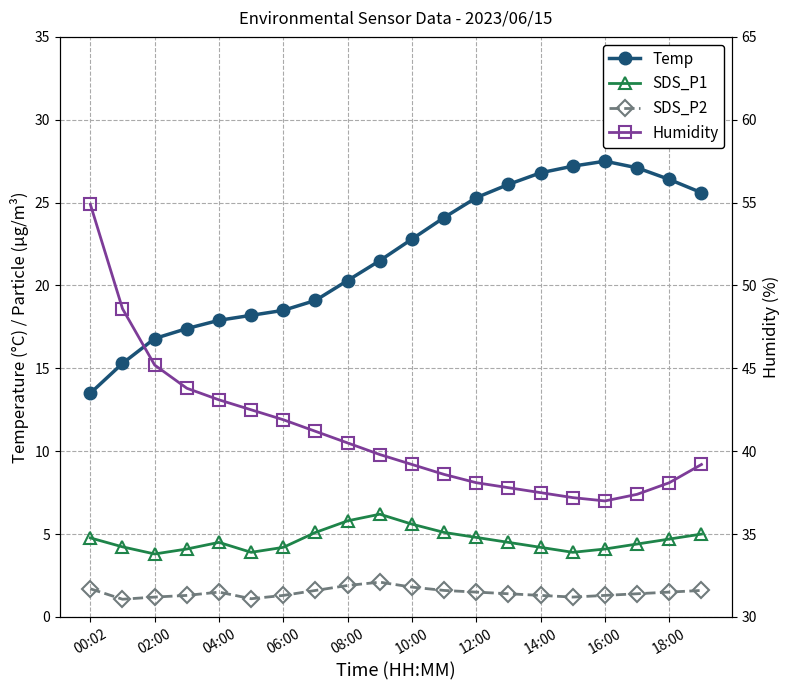

True or false: SDS_P1 has more than 2 interior local peaks.

False